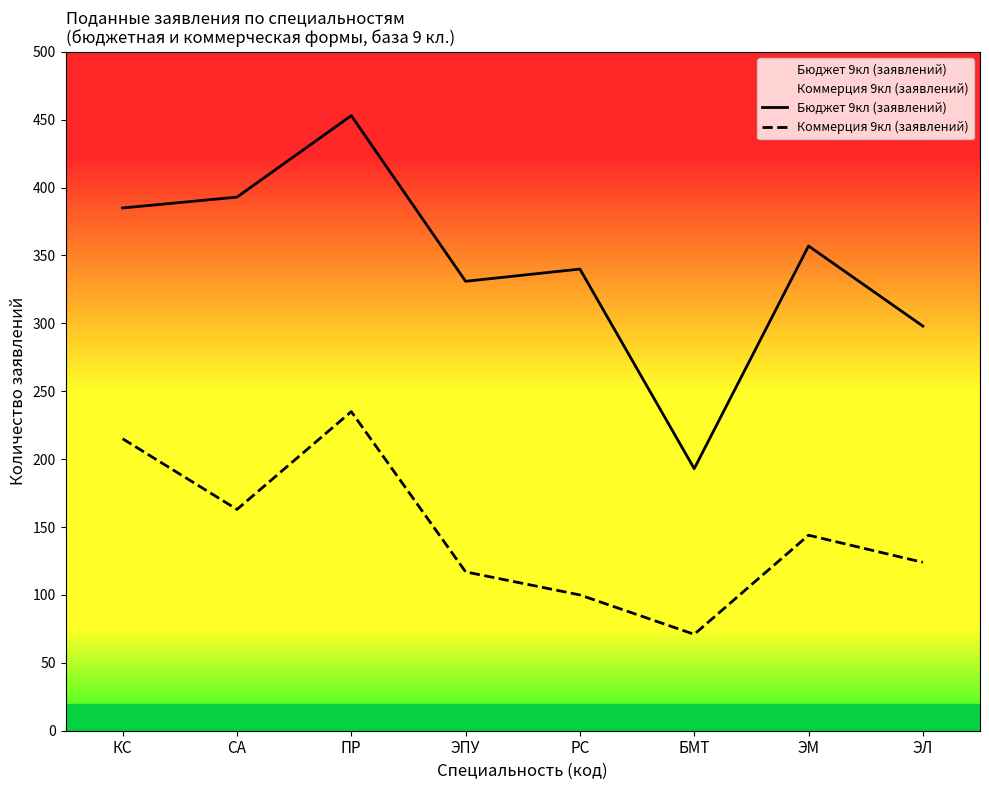

How many data points in Коммерция 9кл (заявлений) are less than 144?

4